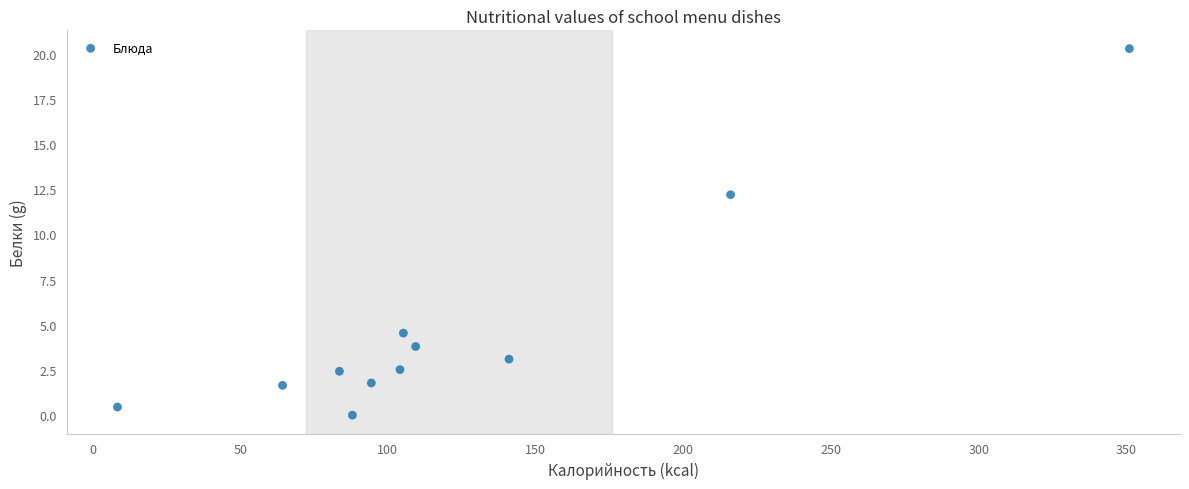

What is the range of Y values (max minus min)?

20.3